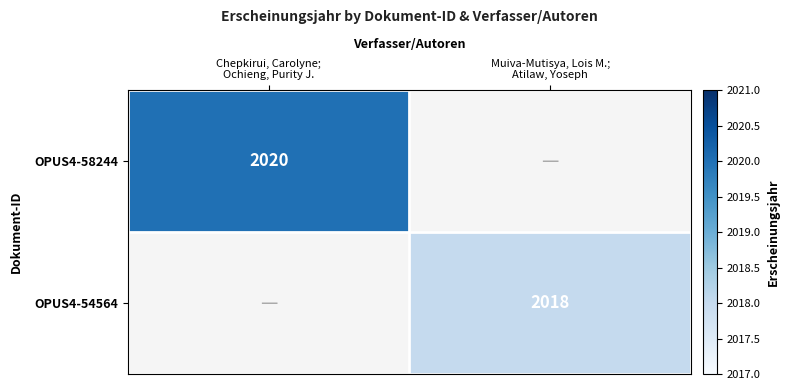

At which category is the sum across all series the highest?

Chepkirui, Carolyne;
Ochieng, Purity J.